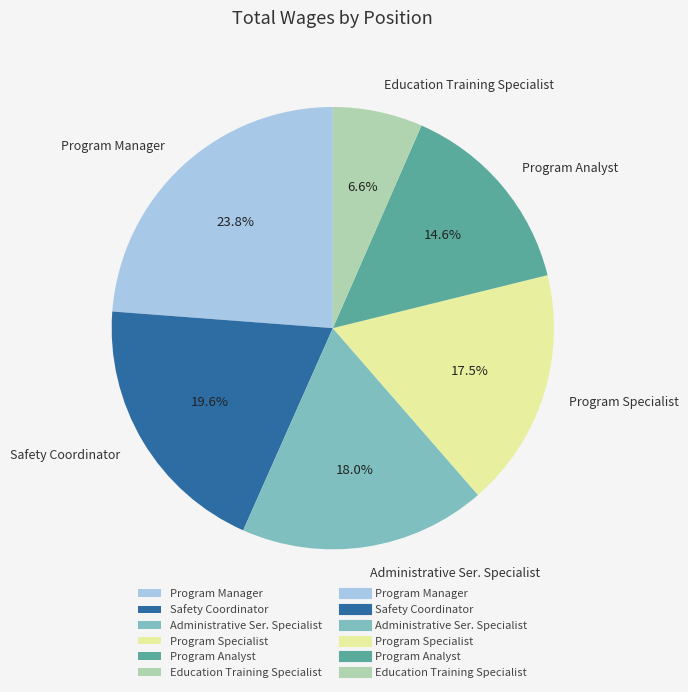

To the nearest percent, what portion does Program Manager represent?

24%